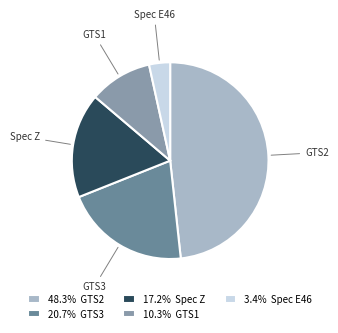

Rank the categories by value from lowest to highest.

Spec E46, GTS1, Spec Z, GTS3, GTS2